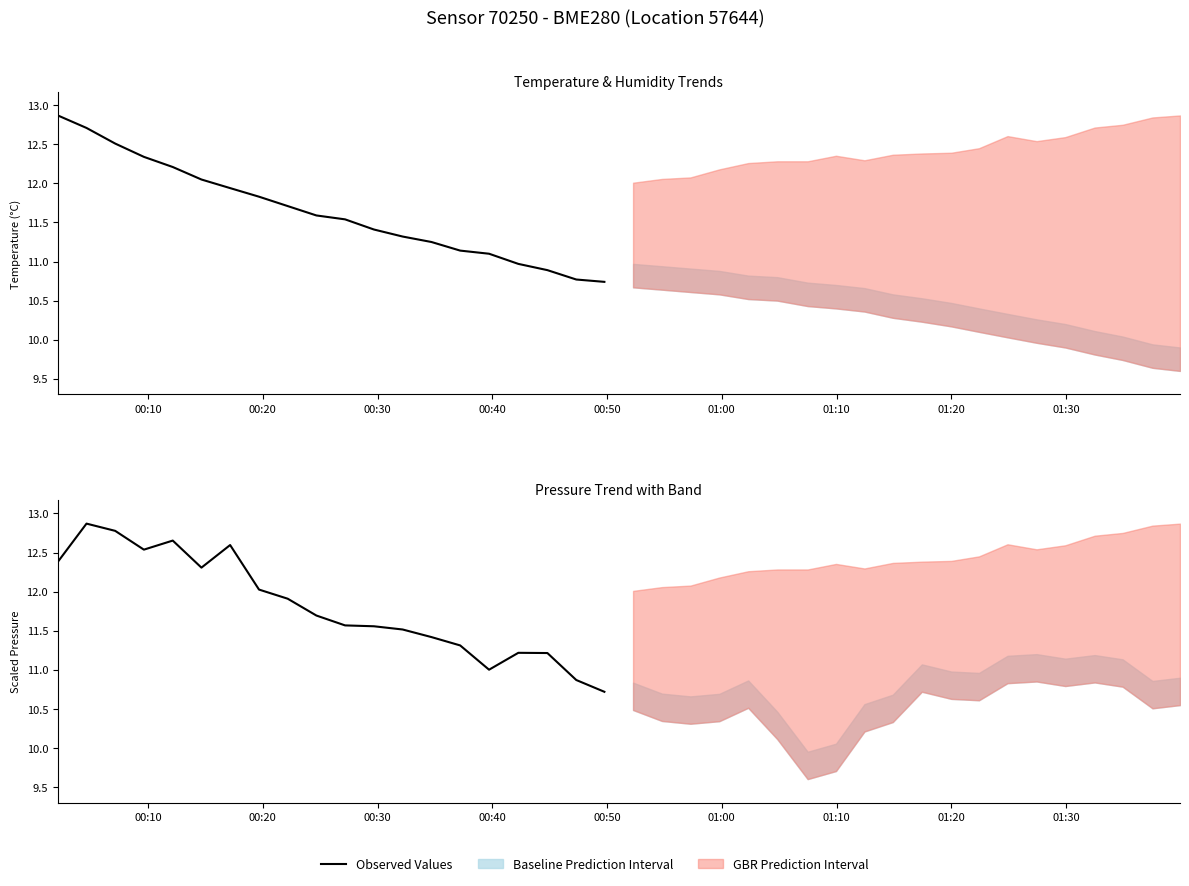

How many data points are above 11?

18